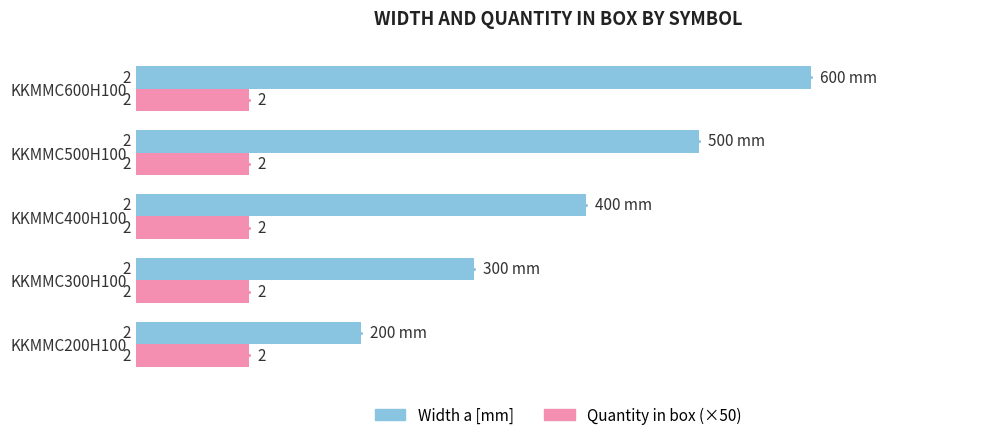

What are all the series names shown in the legend?

Width a [mm], Quantity in box (×50)